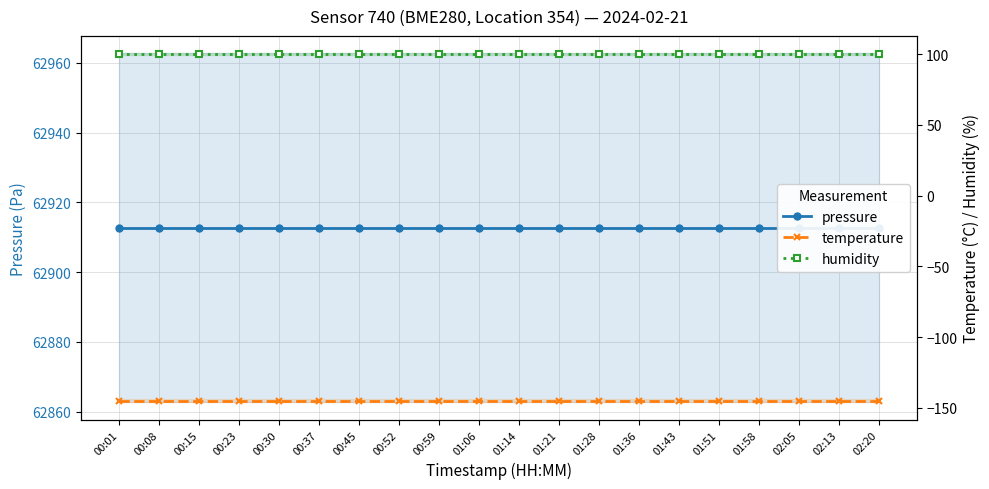

True or false: pressure and humidity intersect in this chart.

False